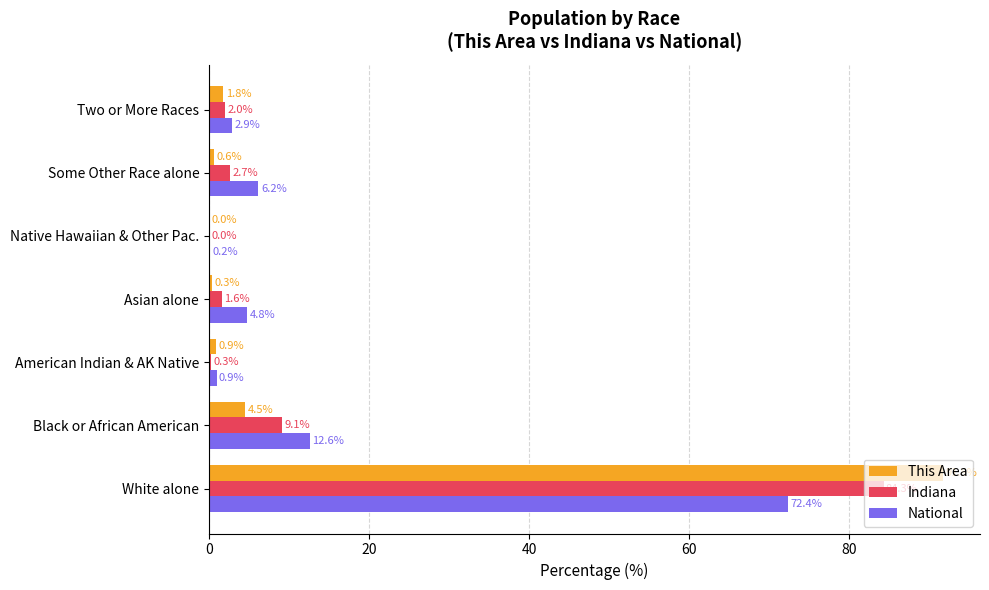

At which category is the sum across all series the highest?

White alone